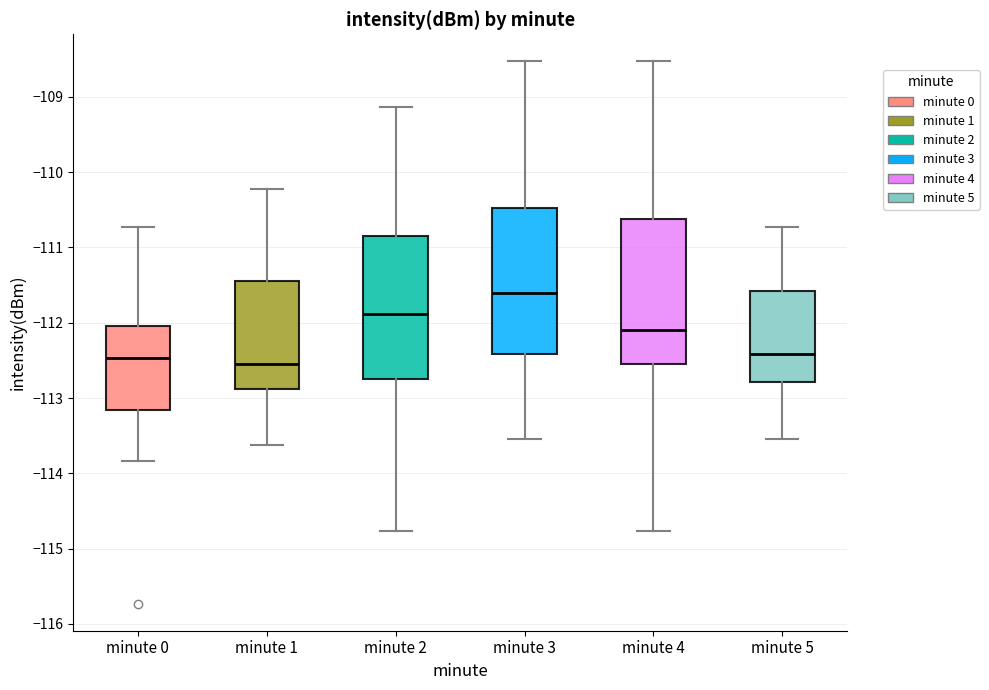

Reading left to right, transcribe this box plot: for each box, give where its median line is, the range the box spans, and where its two whiskers end, as read against the y-axis. The values are not printed on the chart, so give them approximately, as read against the axis.

minute 0: median -112.5, box -113.2 to -112.0, whiskers -113.8 to -110.7
minute 1: median -112.5, box -112.9 to -111.4, whiskers -113.6 to -110.2
minute 2: median -111.9, box -112.8 to -110.8, whiskers -114.8 to -109.1
minute 3: median -111.6, box -112.4 to -110.5, whiskers -113.5 to -108.5
minute 4: median -112.1, box -112.6 to -110.6, whiskers -114.8 to -108.5
minute 5: median -112.4, box -112.8 to -111.6, whiskers -113.5 to -110.7